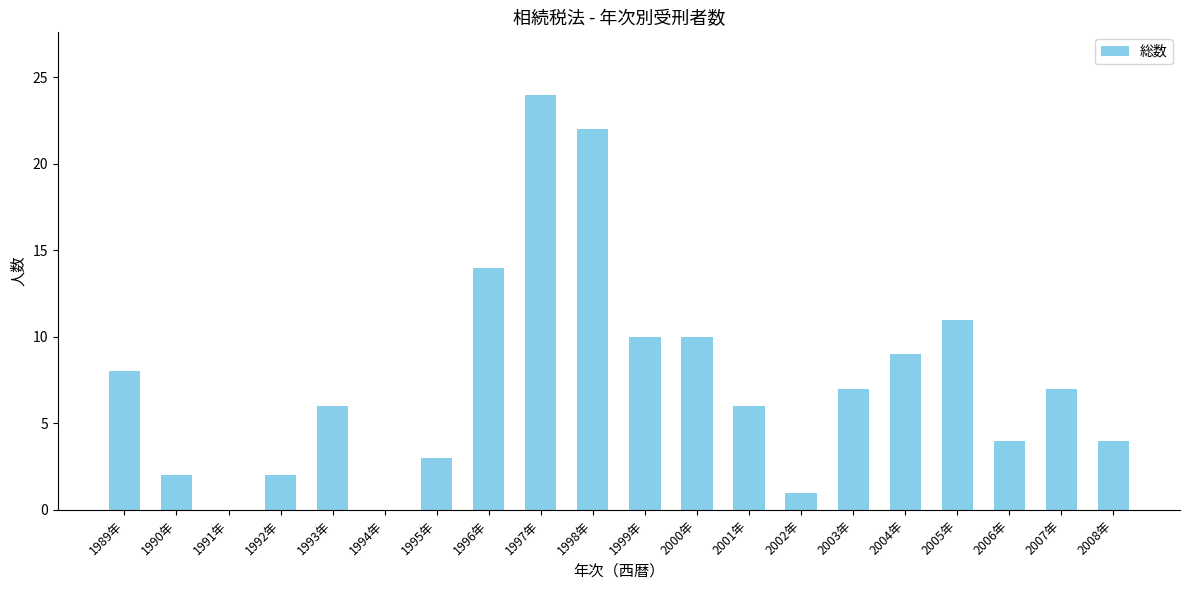

Which category has the highest value across all series?

1997年